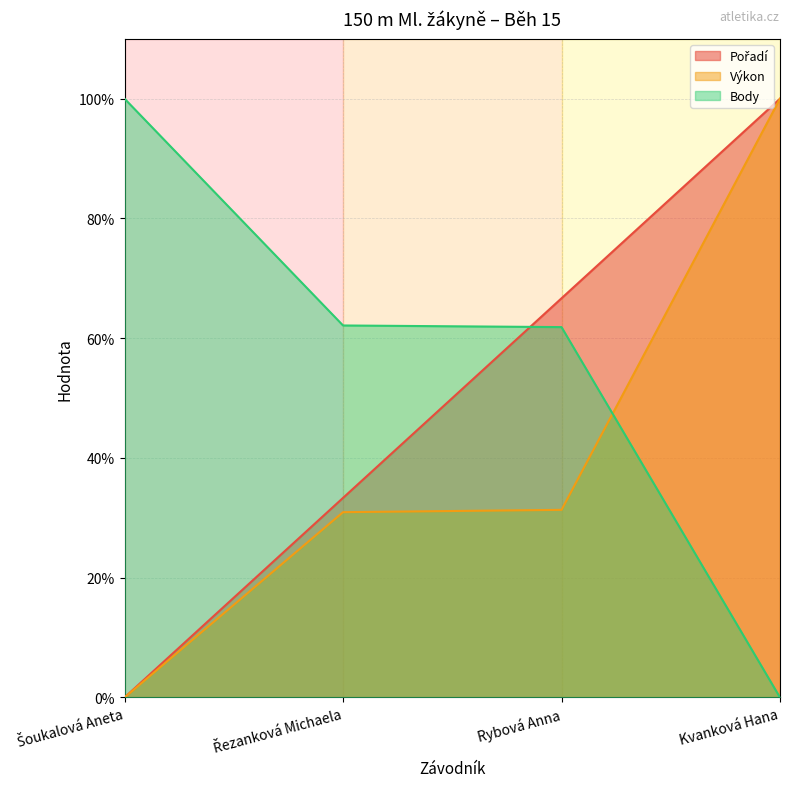

Which series has the largest total across all categories?

Body